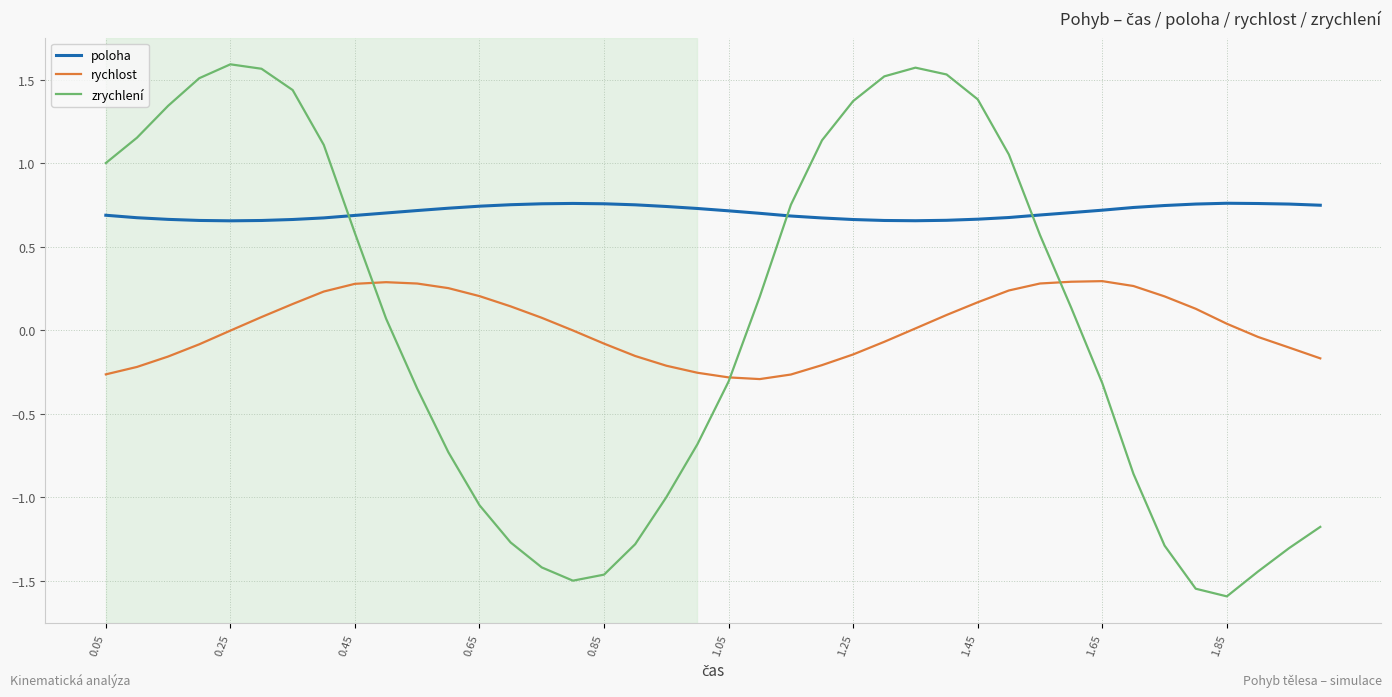

Which series has the largest total across all categories?

poloha